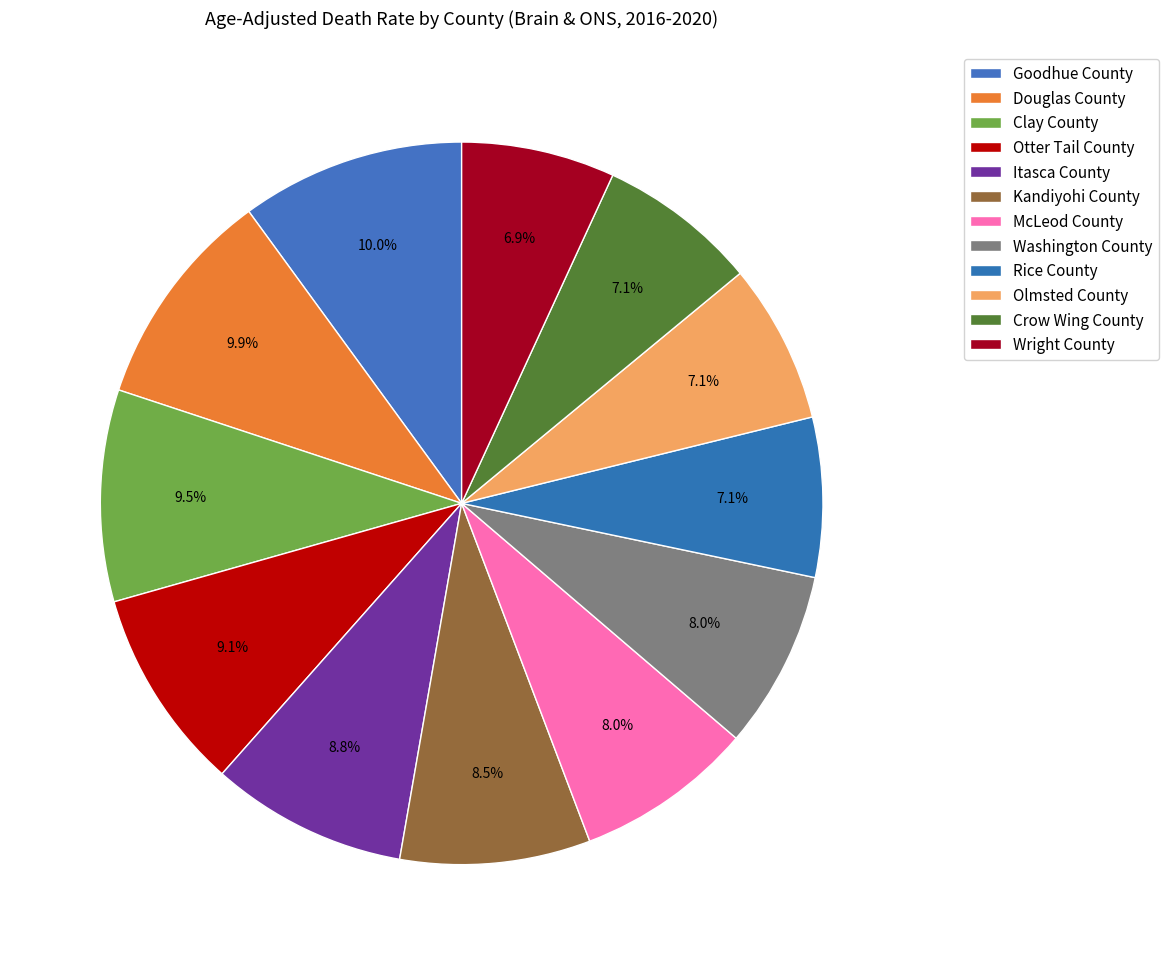

To the nearest percent, what is the combined percentage of Crow Wing County and Goodhue County?

17%